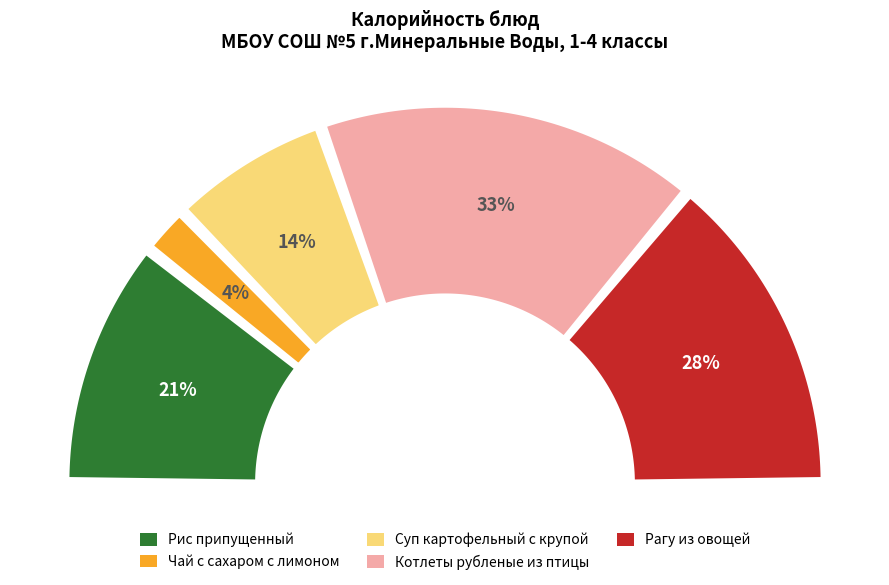

Count the number of slices in the pie.

5